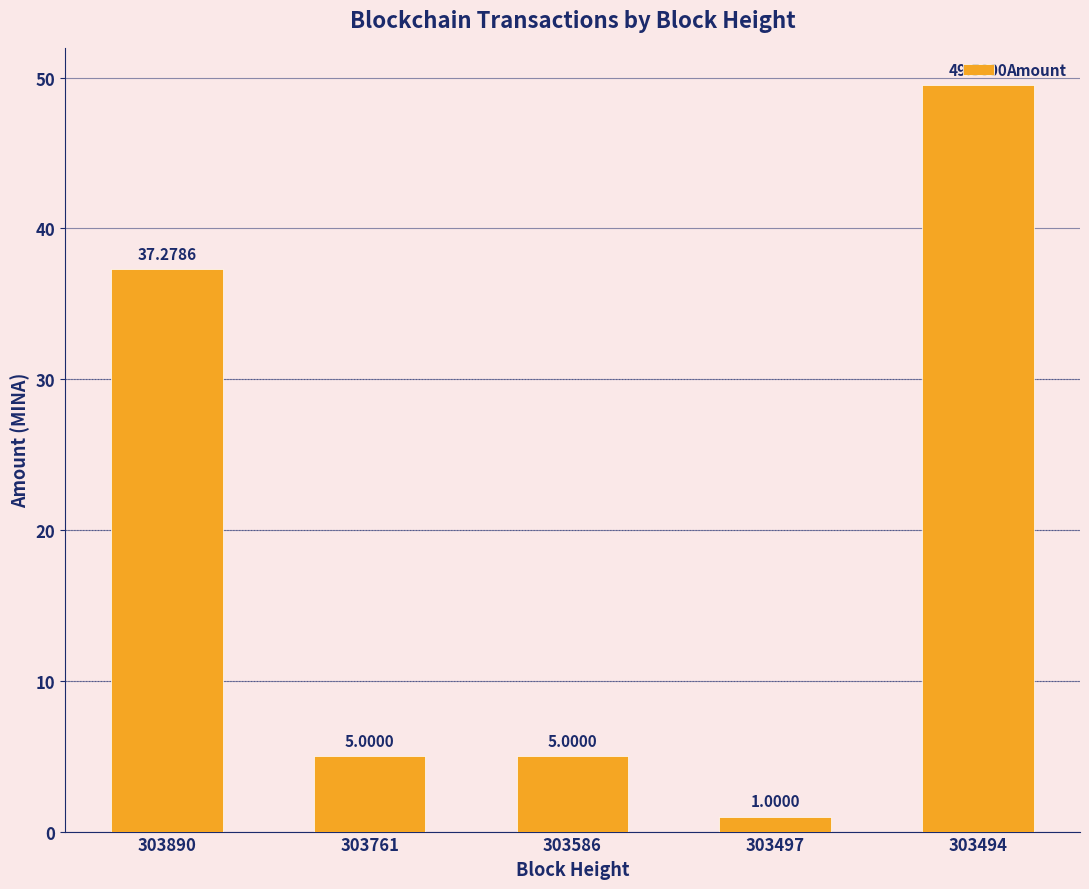

The chart shows a value of 75.2 at 303494. True or false?

False